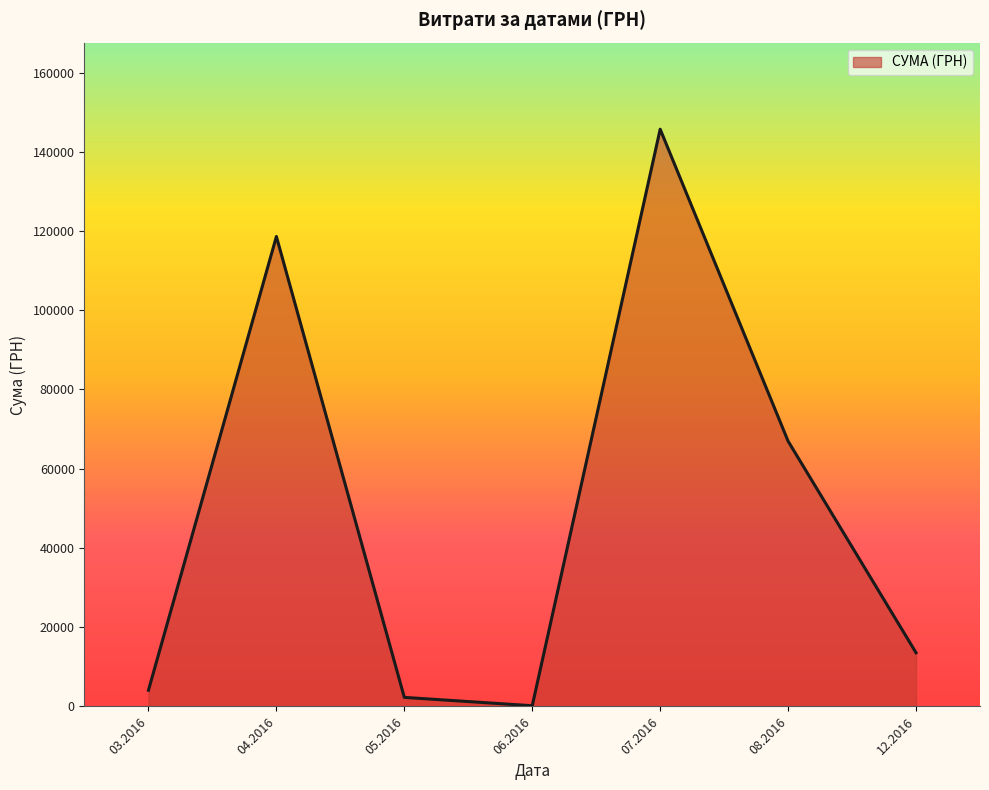

Count the number of categories in the chart.

7